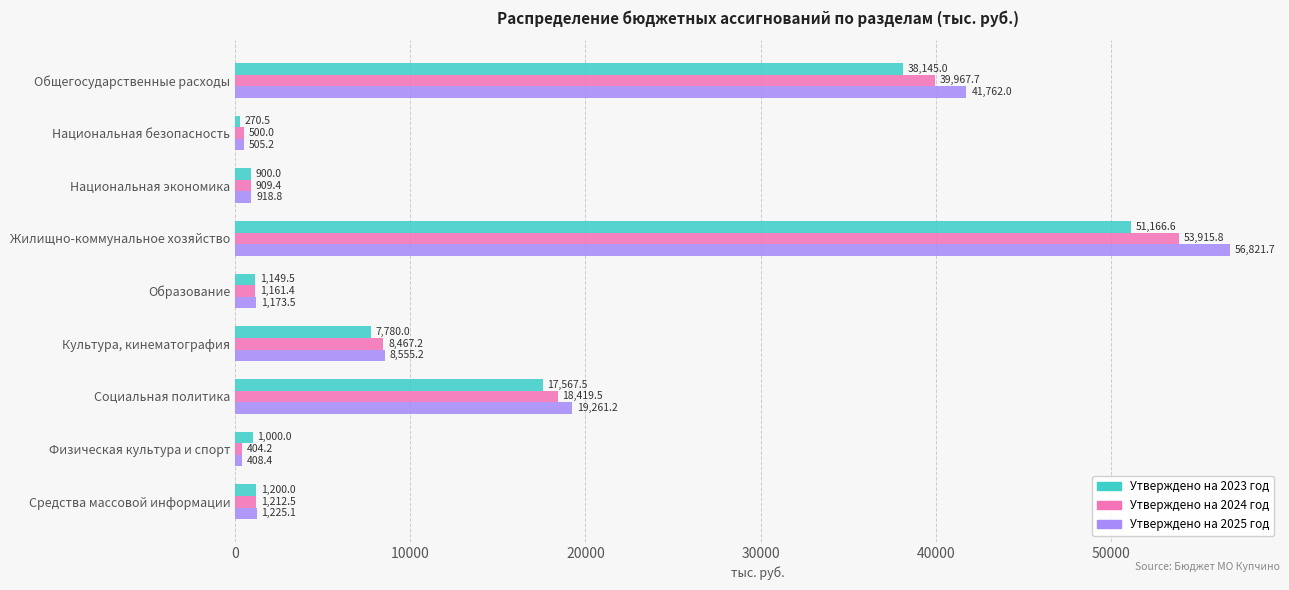

What is the maximum value for Утверждено на 2023 год?

51166.6